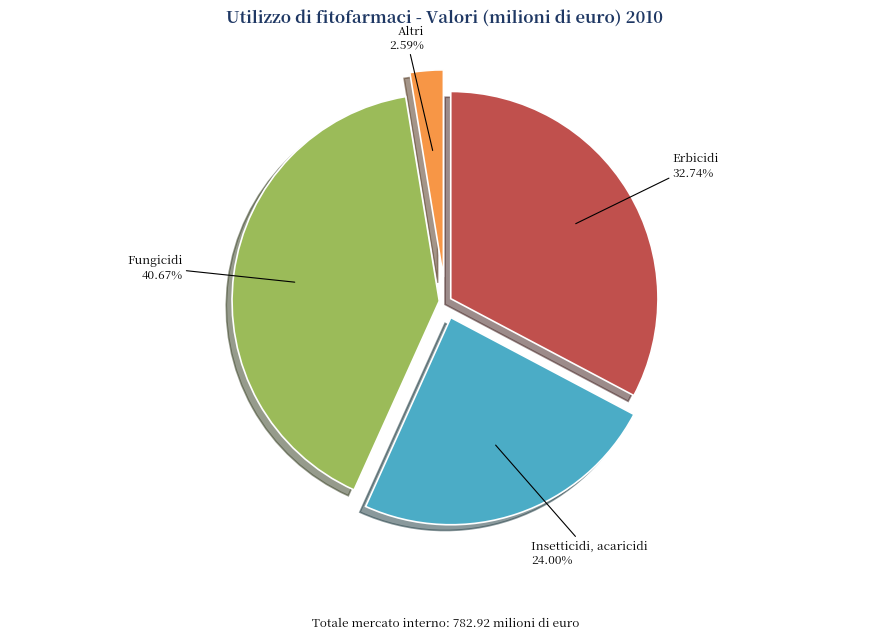

Is there a majority slice in this chart?

No